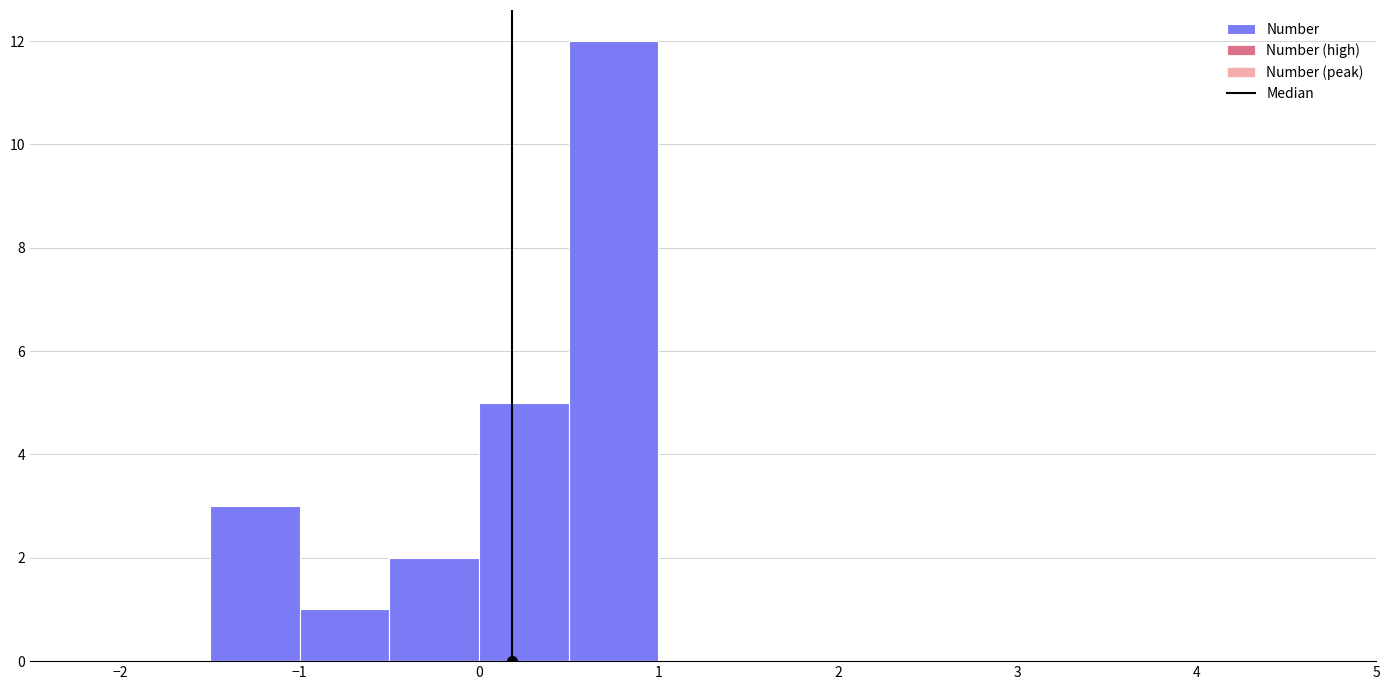

Reading left to right, list every bar in this chart as the range it spans on the x-axis followed by its height. The values are not printed on the chart, so give them approximately, as read against the axis.

-2.5 to -2.0: 0
-2.0 to -1.5: 0
-1.5 to -1.0: 3
-1.0 to -0.5: 1
-0.5 to 0.0: 2
0.0 to 0.5: 5
0.5 to 1.0: 12
1.0 to 1.5: 0
1.5 to 2.0: 0
2.0 to 2.5: 0
2.5 to 3.0: 0
3.0 to 3.5: 0
3.5 to 4.0: 0
4.0 to 4.5: 0
4.5 to 5.0: 0